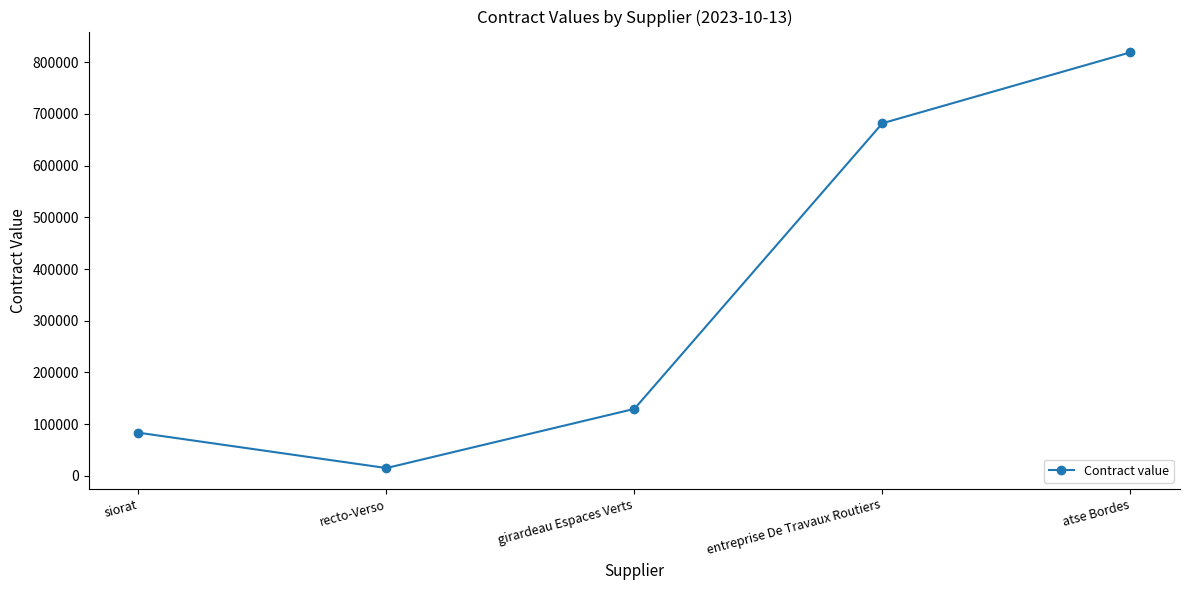

Is it true that the value at atse Bordes is 178739?

False